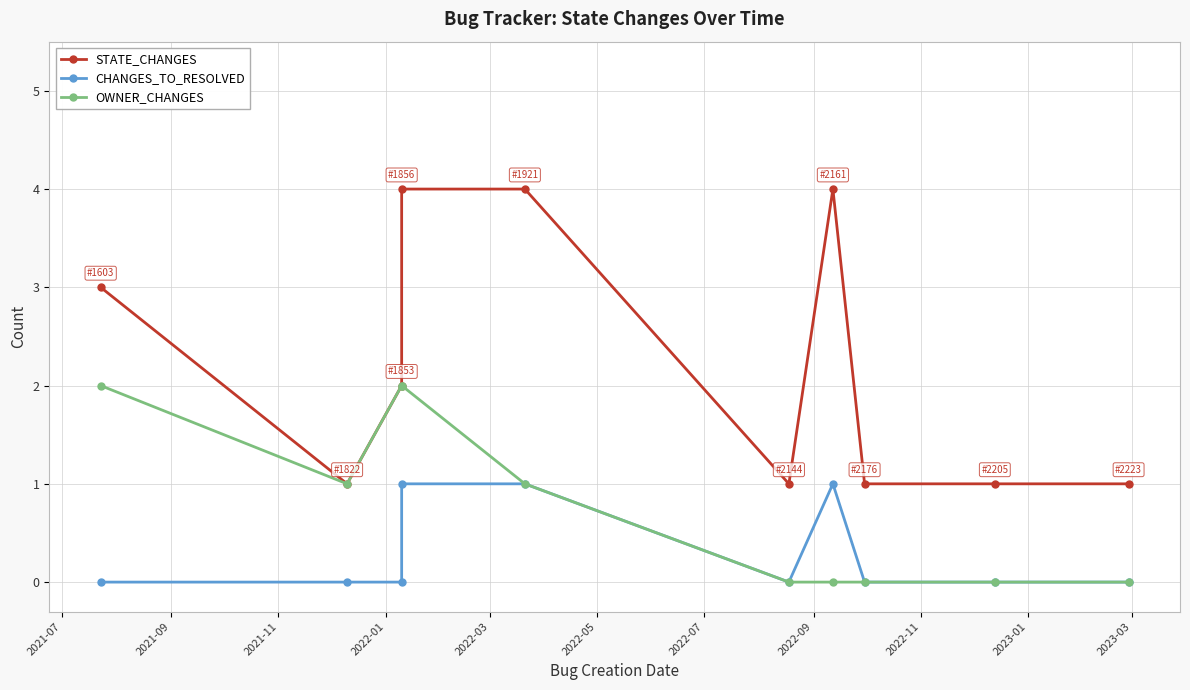

True or false: STATE_CHANGES and CHANGES_TO_RESOLVED intersect in this chart.

False